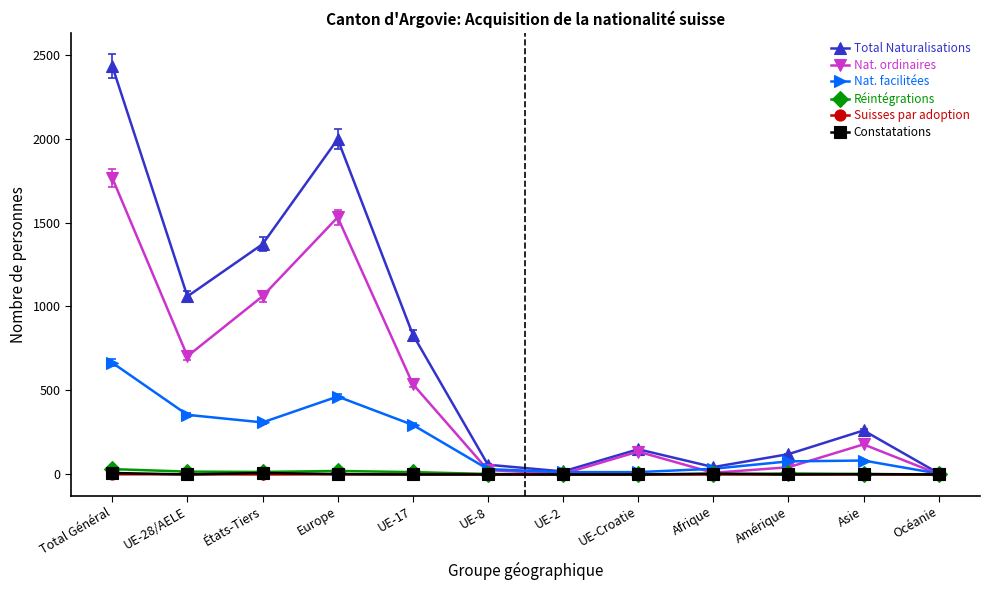

Count the number of categories in the chart.

12